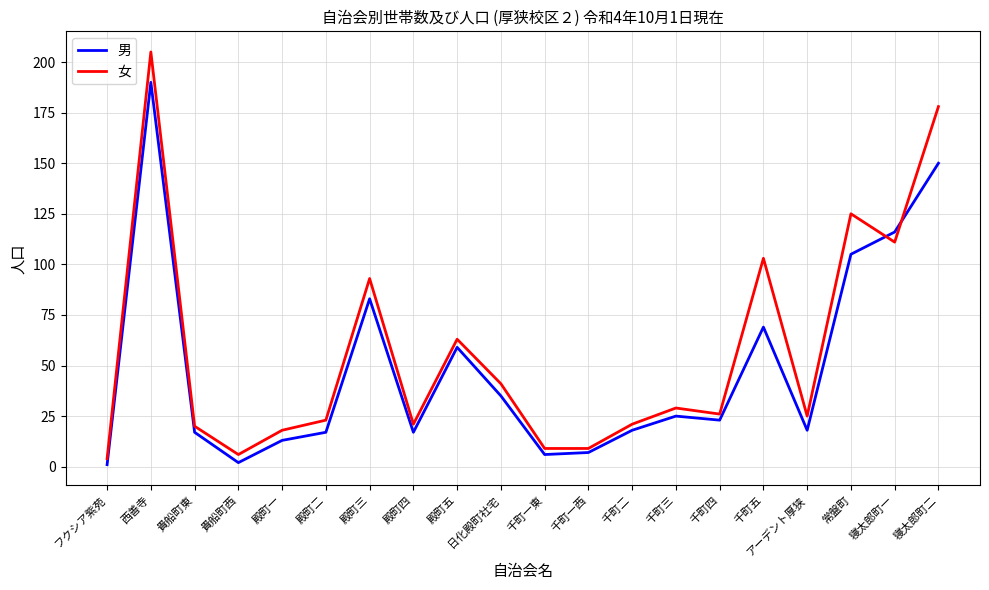

The value of 男 at 千町四 is 35. True or false?

False